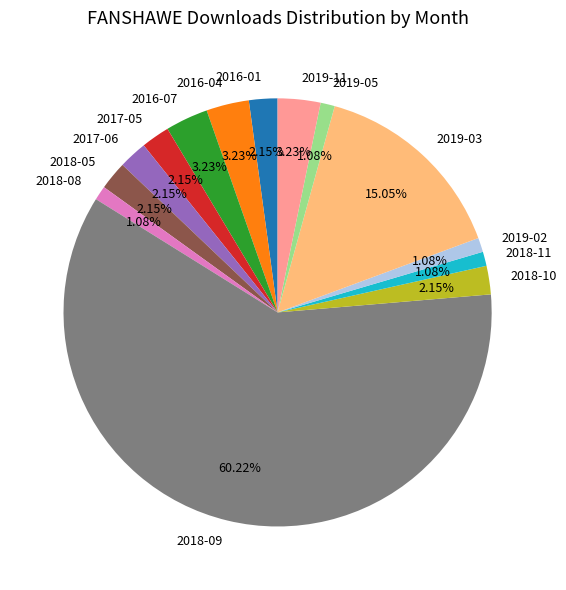

How many segments does this pie chart have?

14